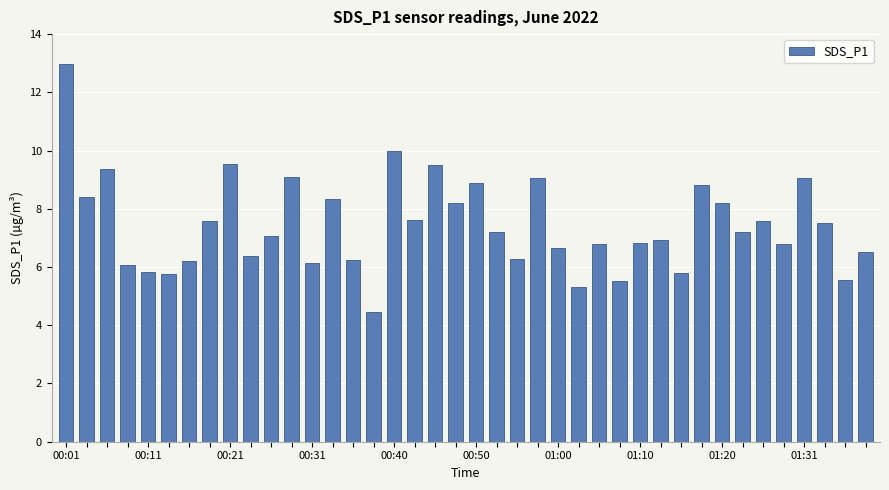

What is the difference between the second highest and second lowest values?

4.7